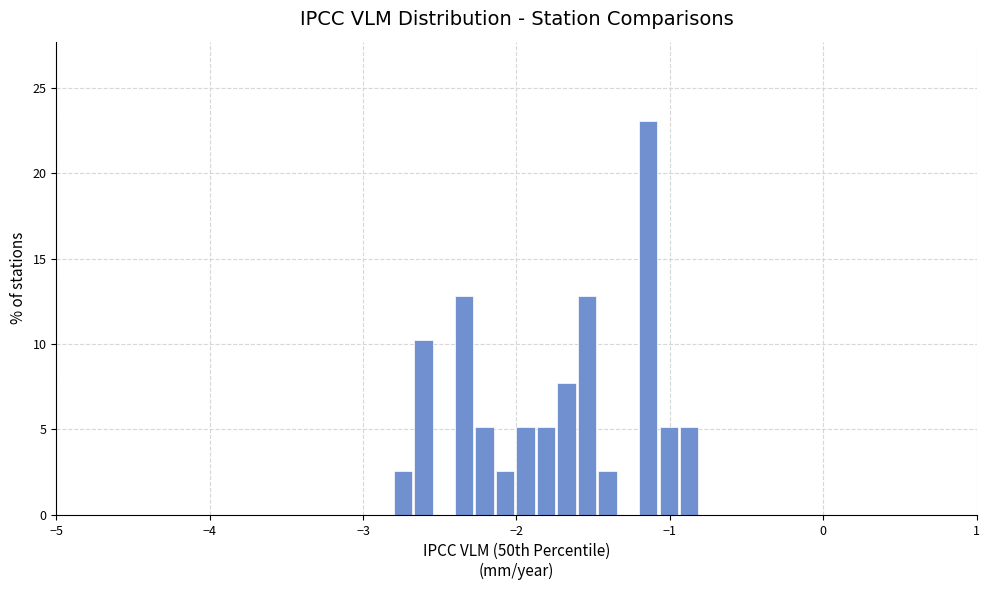

Around what value on the x-axis is the tallest bar? Give the approximate position of its centre, as read against the axis.

-1.1